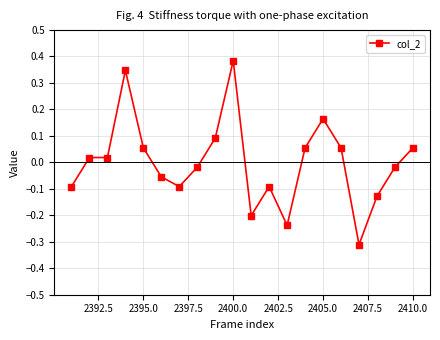

What is the difference between the maximum and second lowest values?

0.6